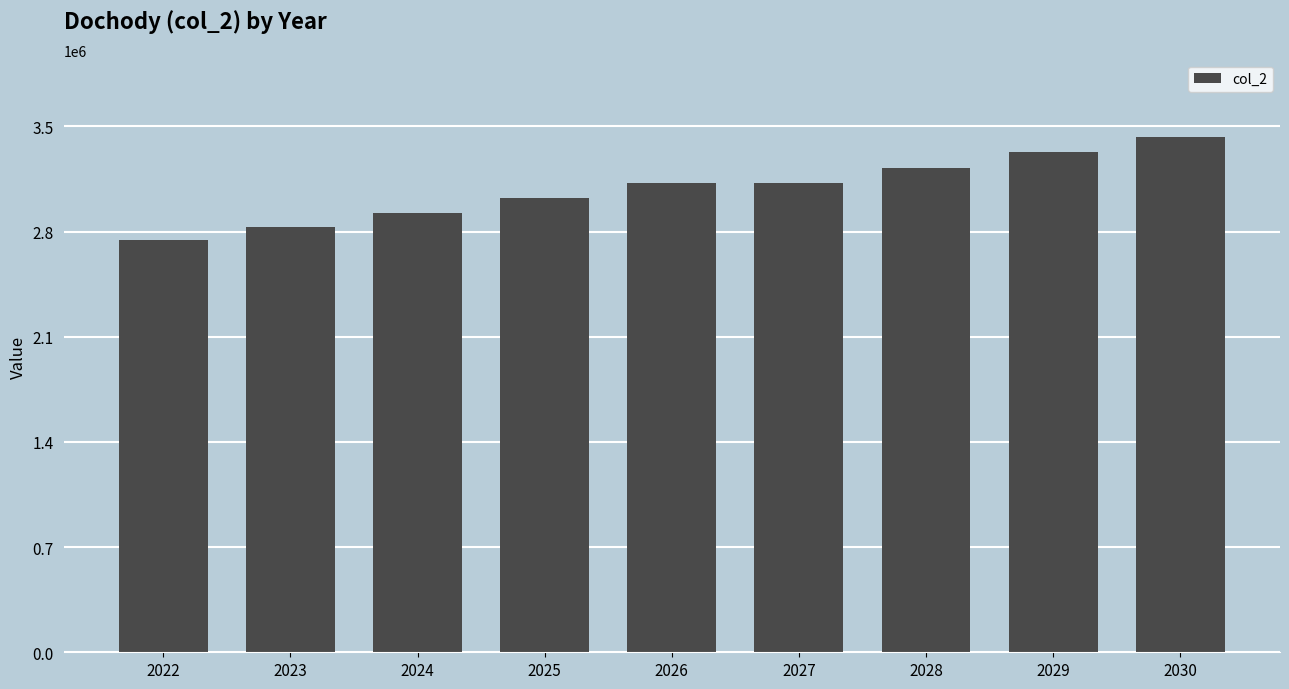

Reading right to left, what are all the values shown in this chart?

2030=3429000	2029=3330028	2028=3223647	2027=3120665	2026=3120665	2025=3020973	2024=2924466	2023=2831040	2022=2740602